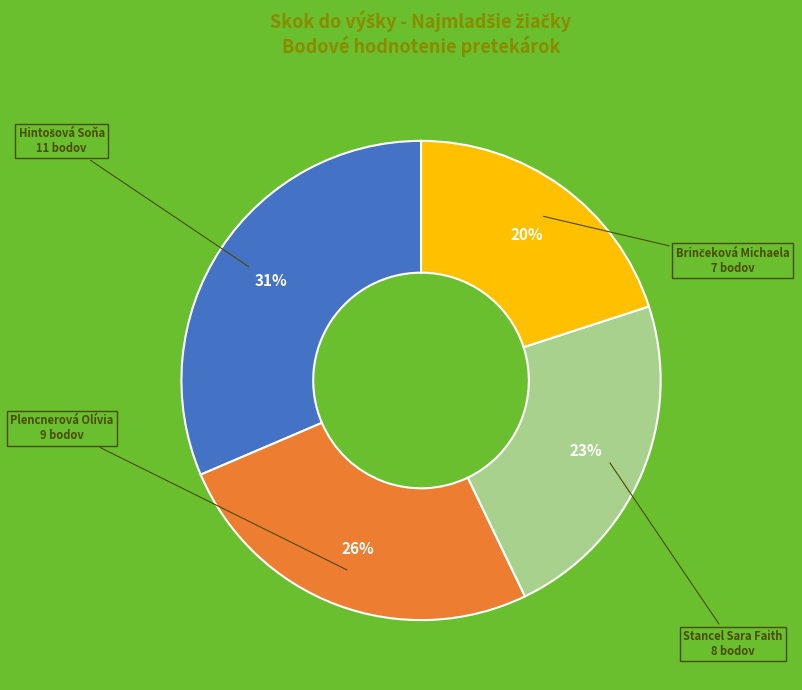

To the nearest percent, what is the average slice percentage?

25%